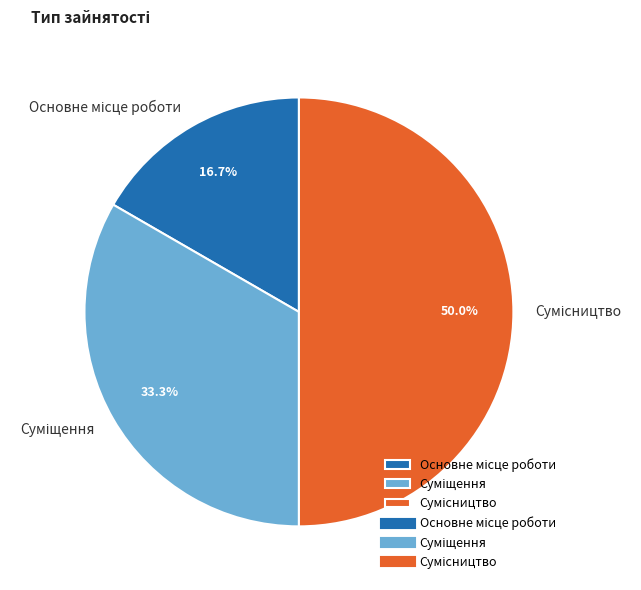

Count the number of slices in the pie.

3